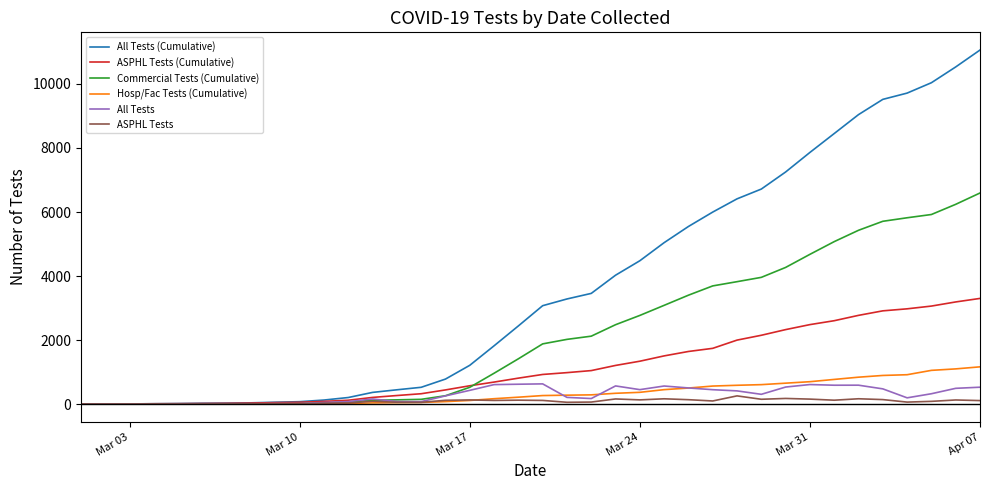

Which series has the largest range (max minus min)?

All Tests (Cumulative)